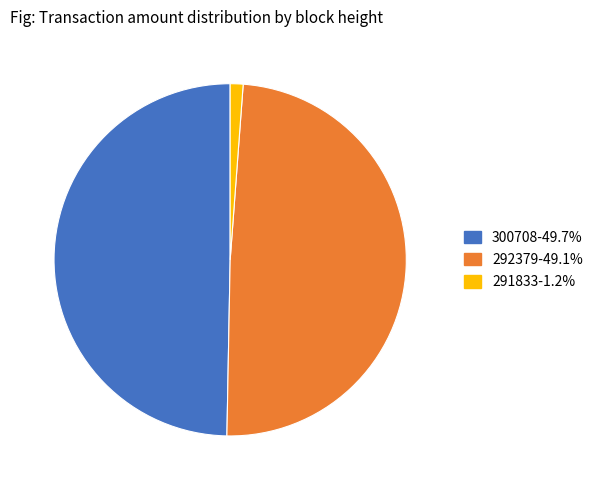

What is the ratio of the value at 292379 to the value at 300708?

1.0